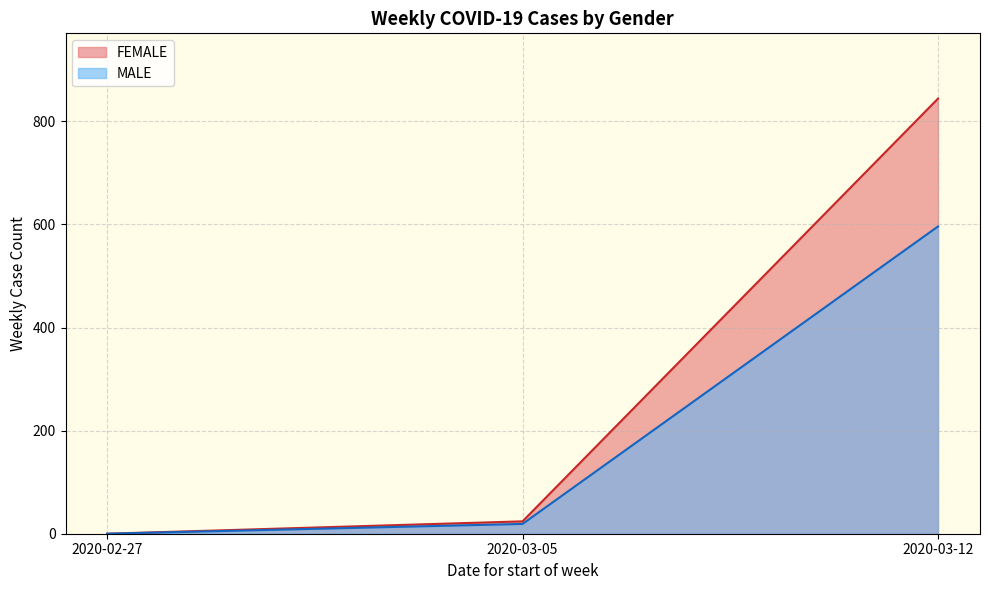

What are all the series names shown in the legend?

FEMALE, MALE